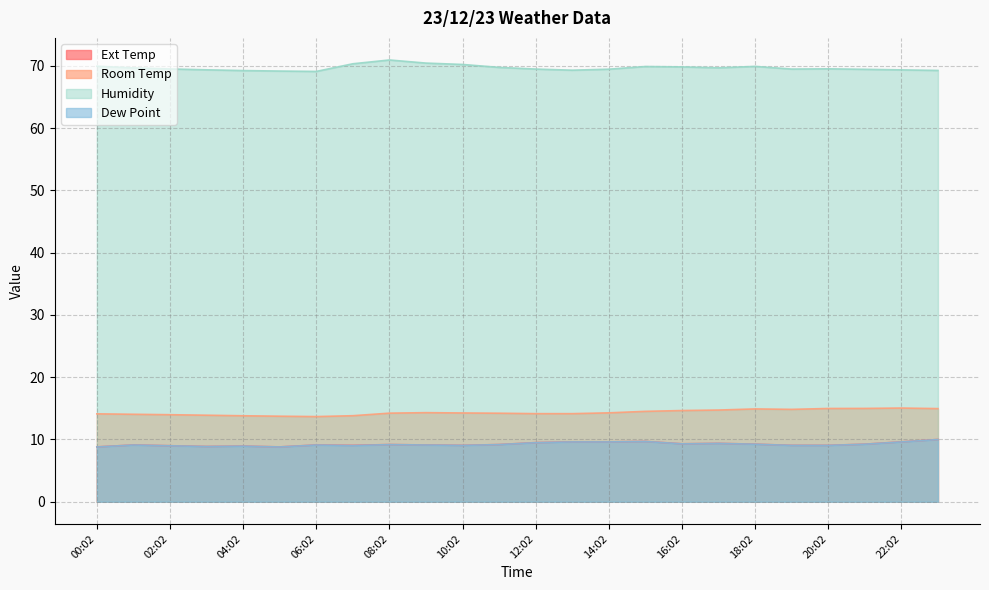

Where is the first local maximum for Dew Point?

01:02